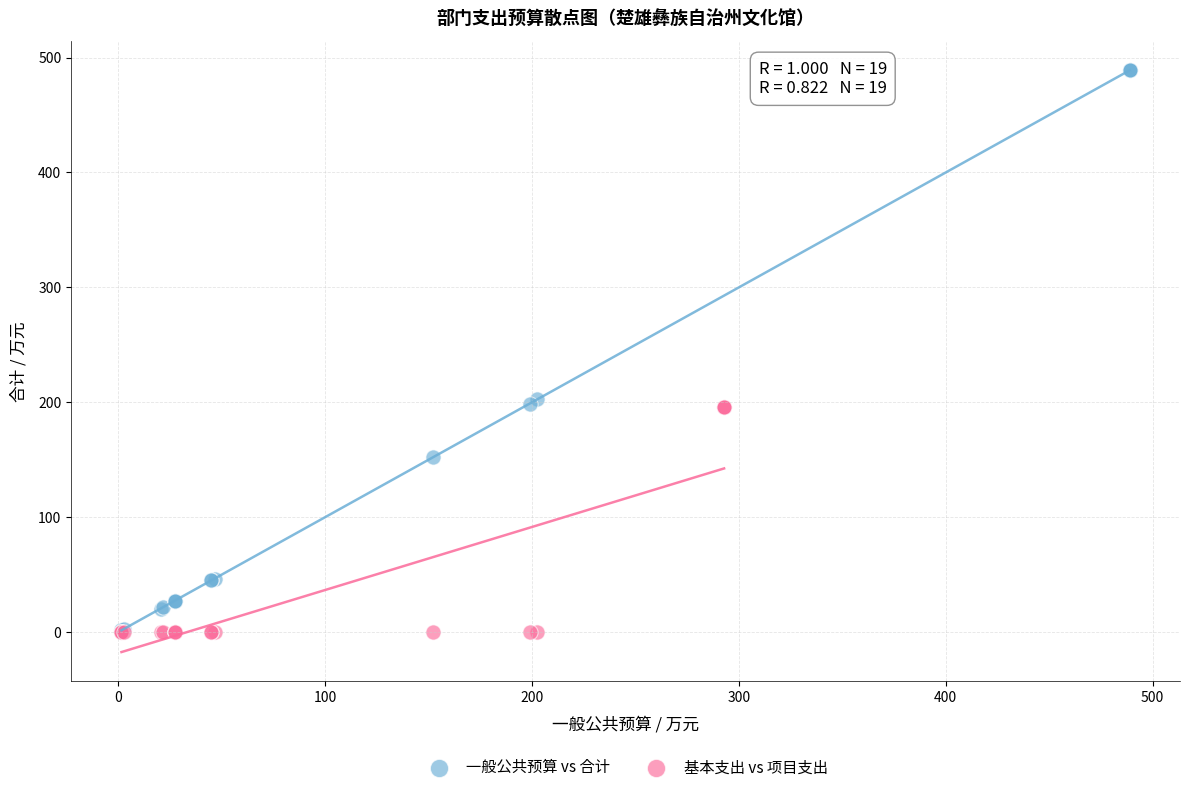

Which series has the largest Y range (max minus min)?

一般公共预算 vs 合计